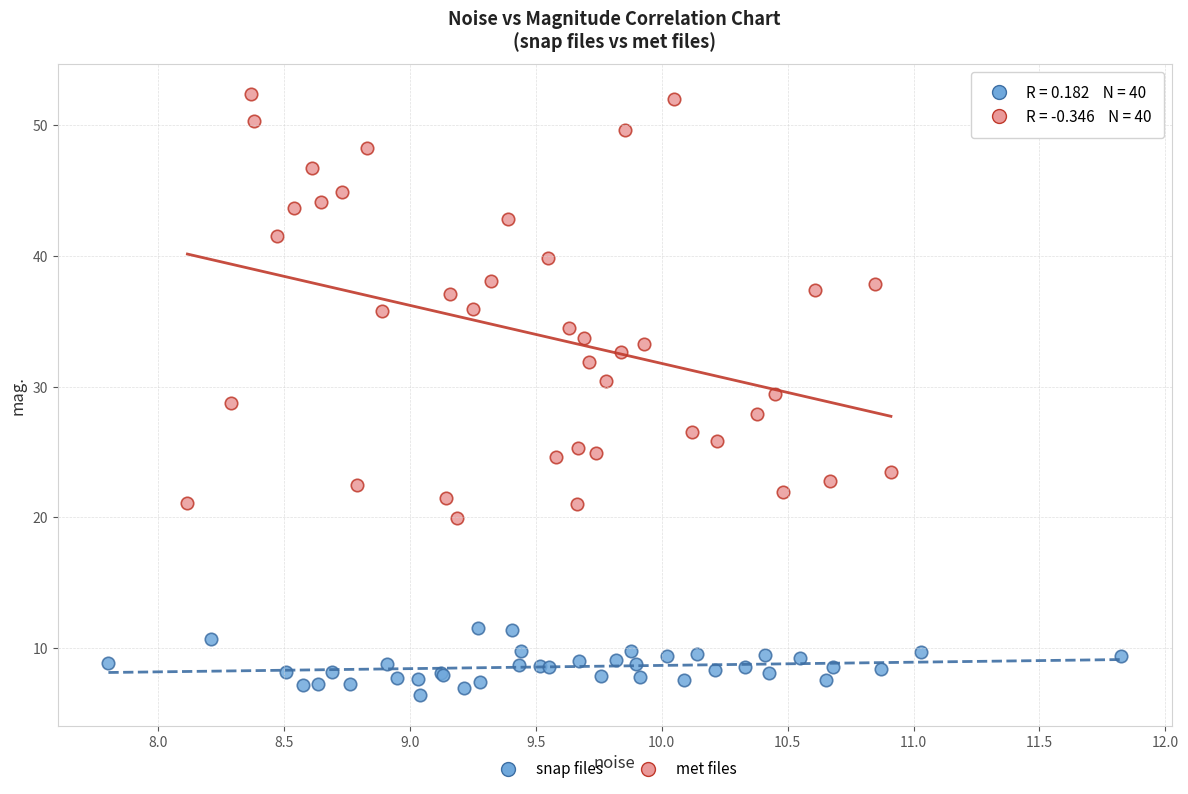

Which series contains the lowest Y value?

snap files